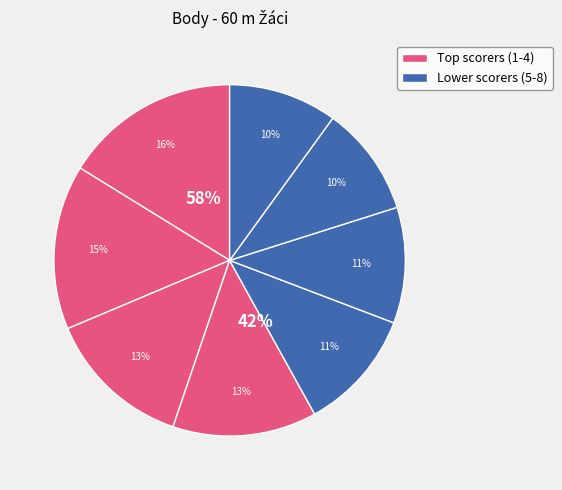

The Porvol Matěj slice represents 16% of the pie. True or false?

True